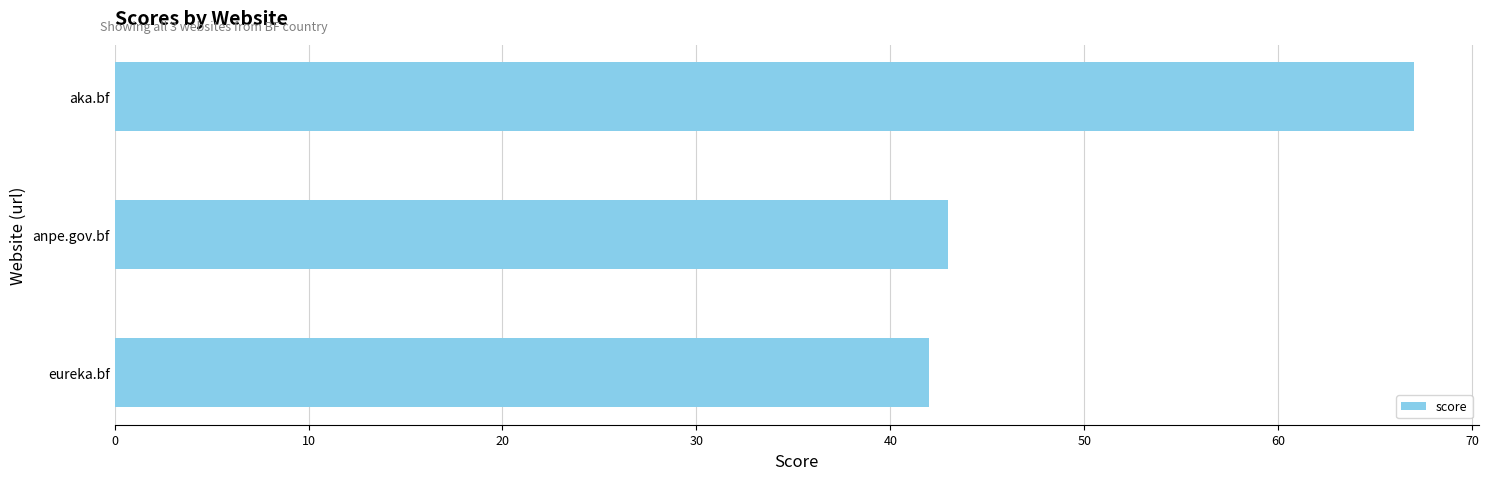

Between aka.bf and anpe.gov.bf, which is larger?

aka.bf